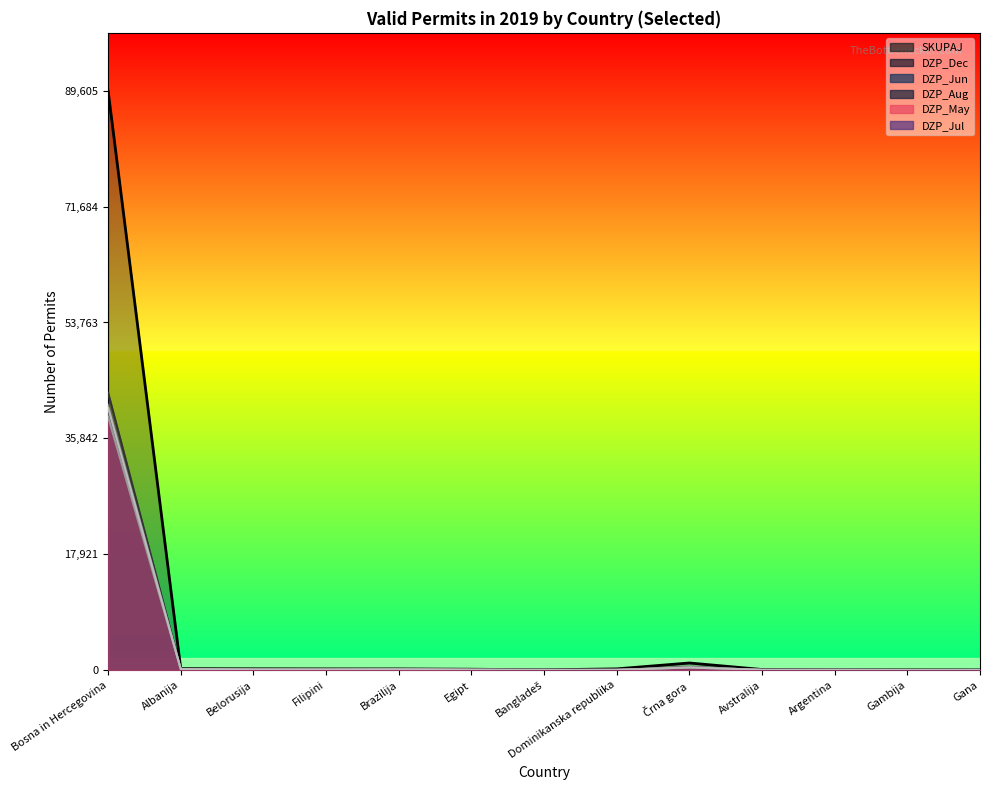

True or false: DZP_Jun and SKUPAJ cross at least once.

False